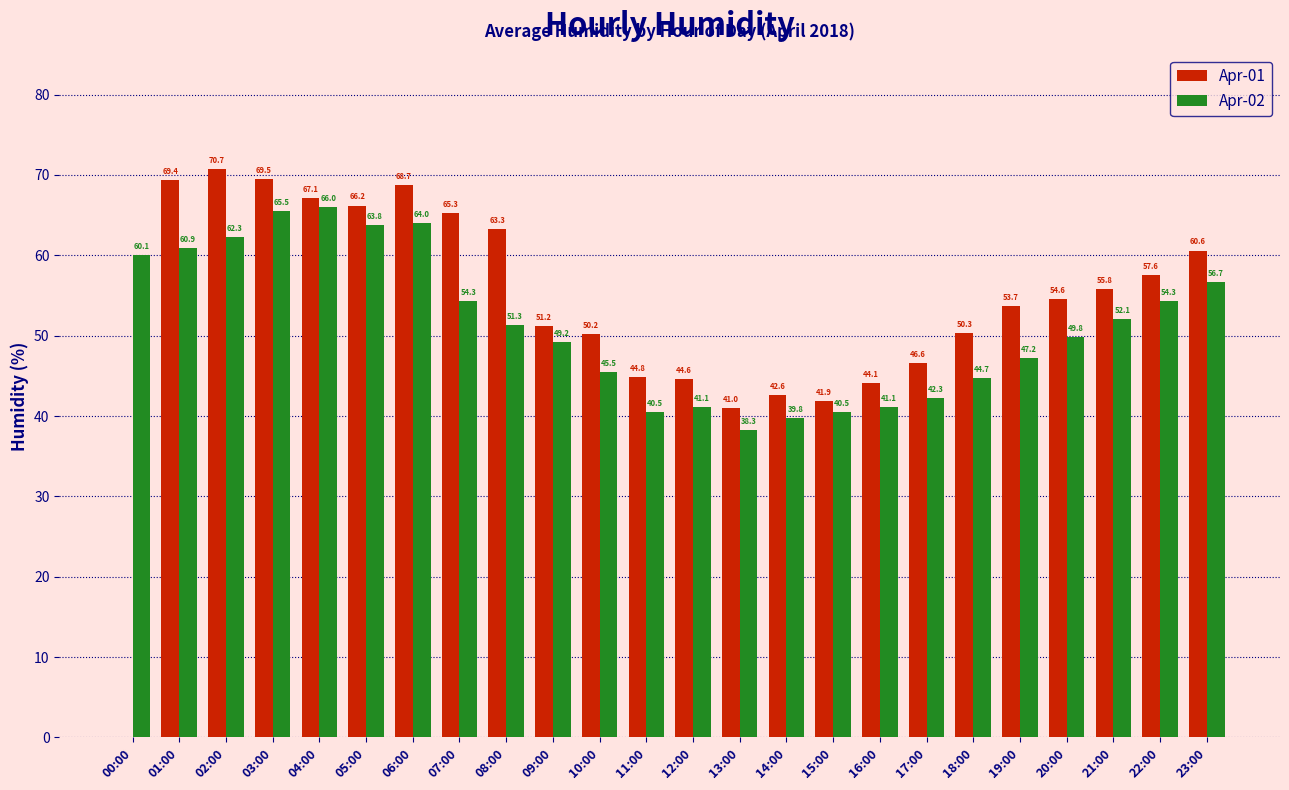

Which series has the widest spread of values?

Apr-01